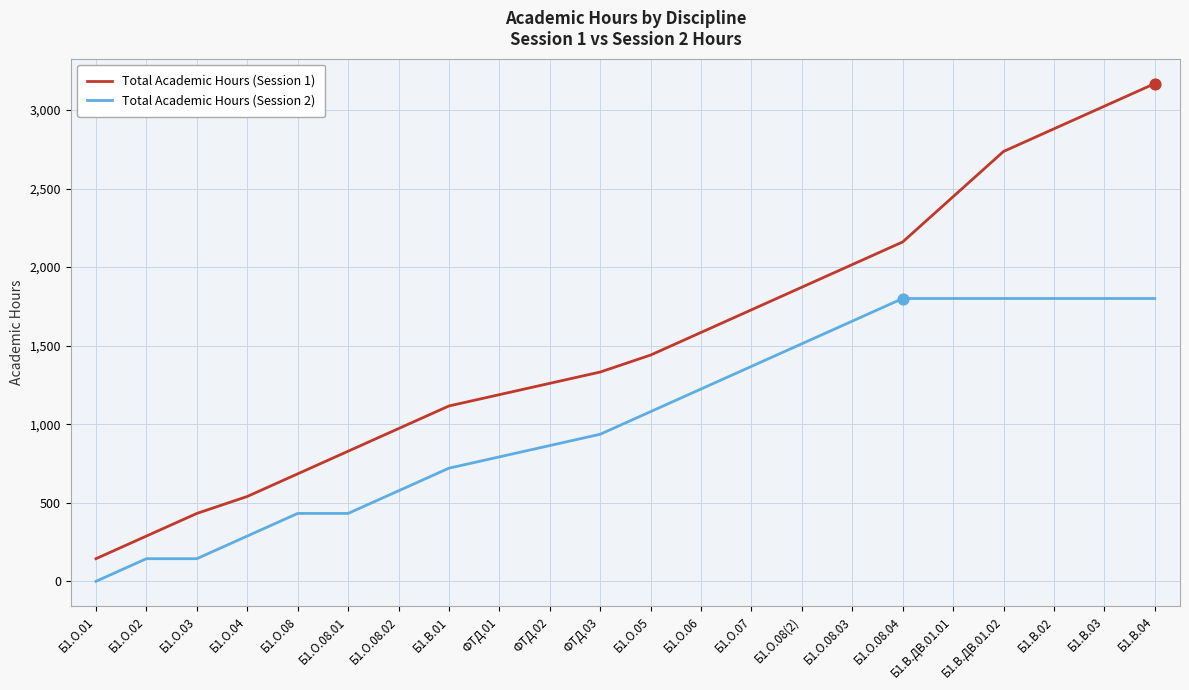

What is the total value across all series at Б1.О.08.04?

3960